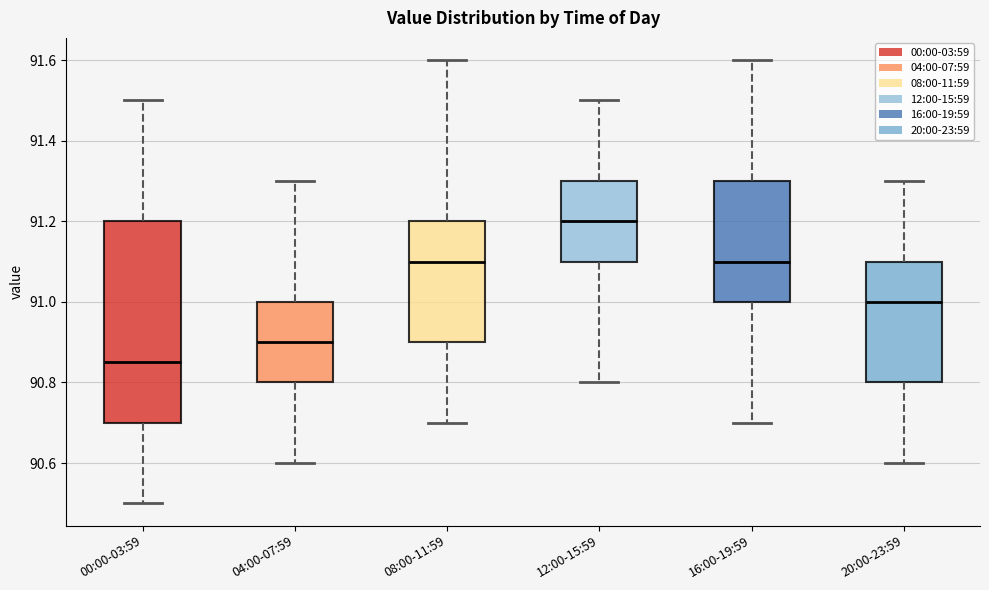

Where does the median line of the box for 00:00-03:59 sit on the y-axis? The values are not printed on the chart, so give them approximately, as read against the axis.

90.86